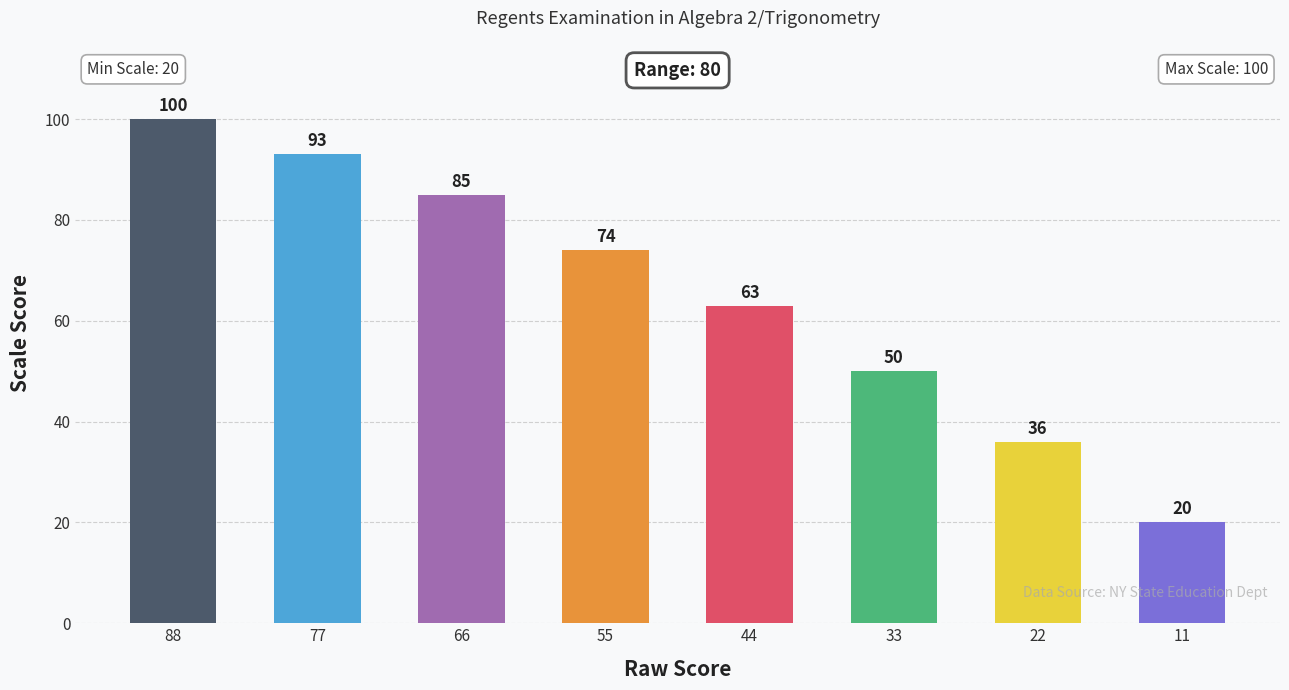

What is the value of the 7th bar from the left?

36